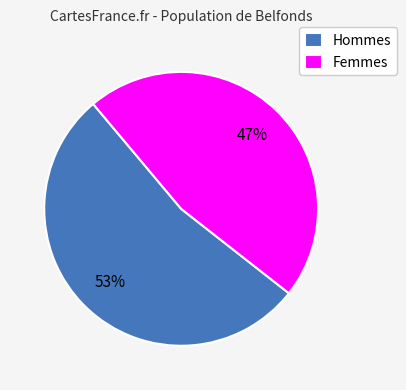

Combined, do Hommes and Femmes account for over 50%?

Yes